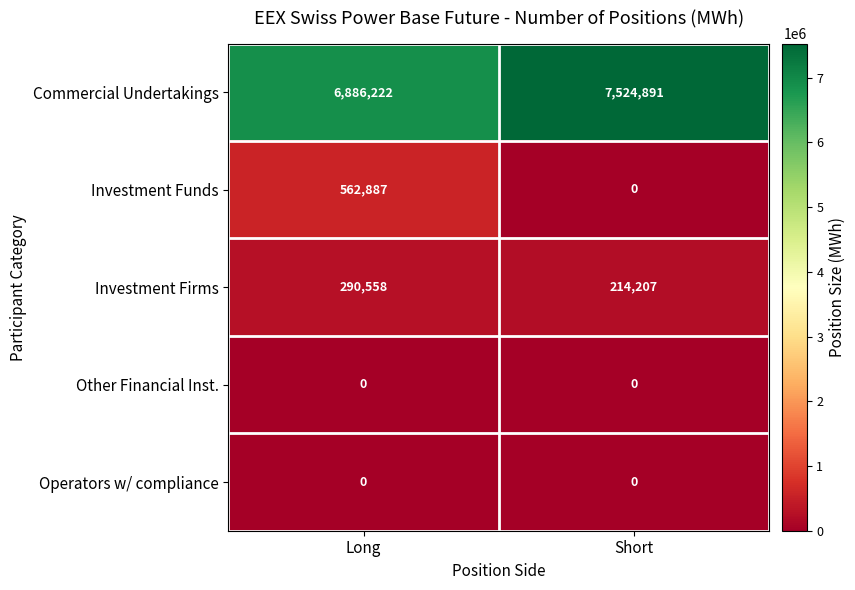

Which series has the largest range (max minus min)?

Commercial Undertakings